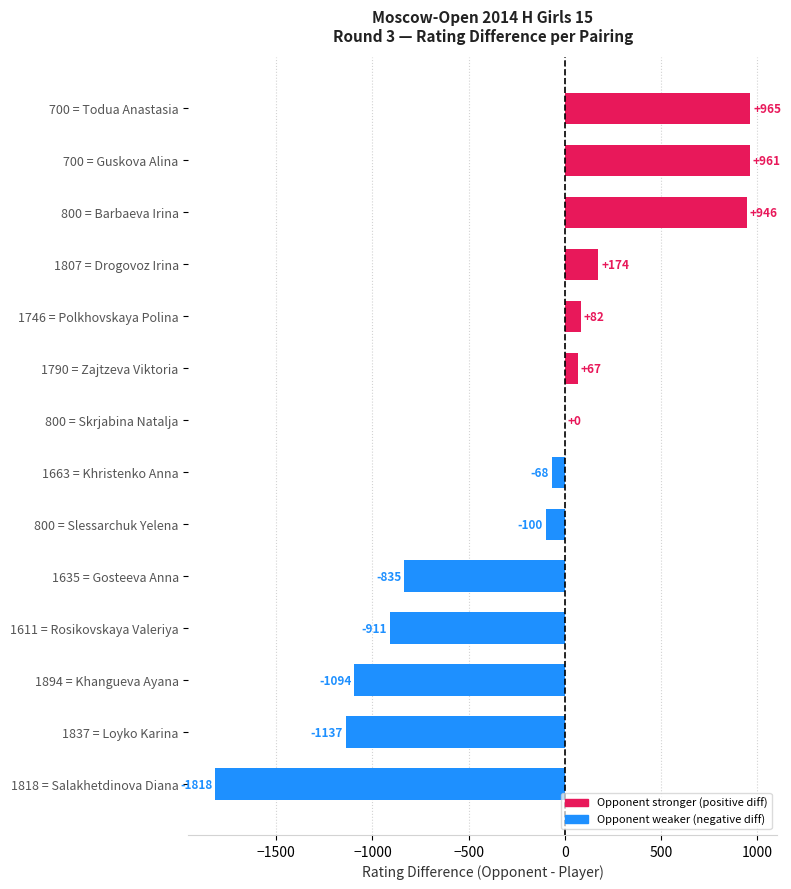

True or false: the data shows -1176 at 800 = Skrjabina Natalja.

False